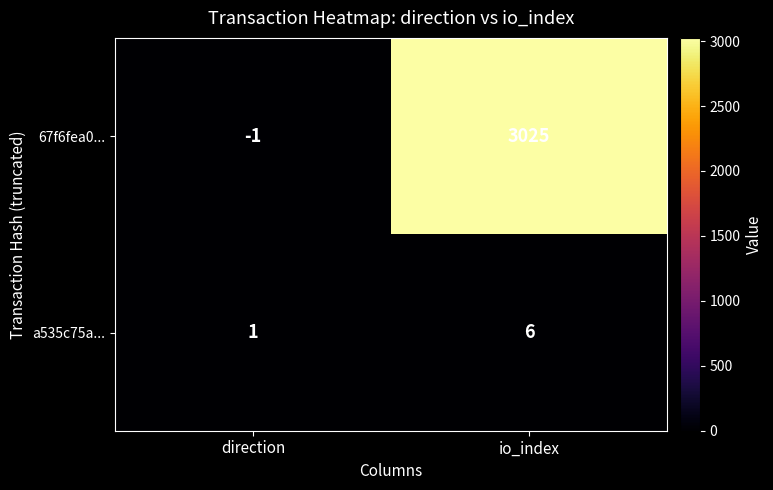

What is the total value across all series at io_index?

3031